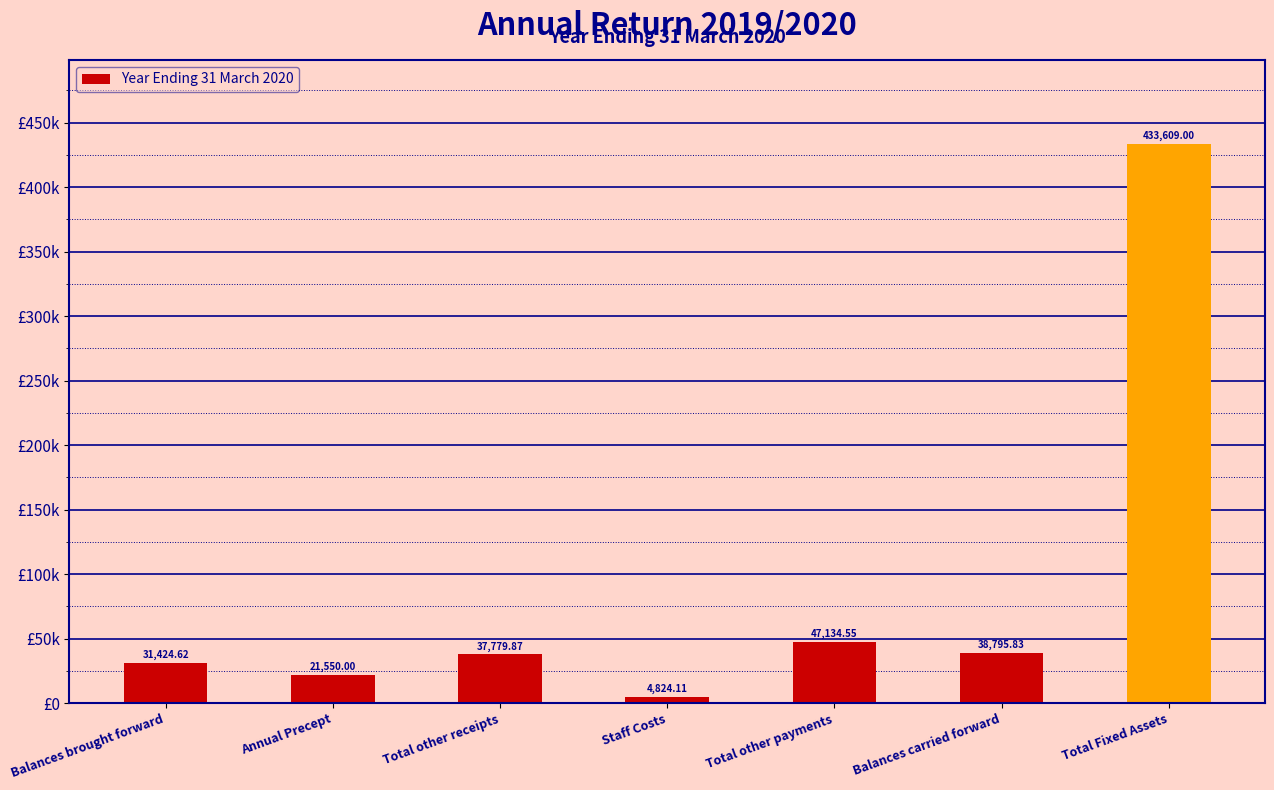

Which category has the highest value across all series?

Total Fixed Assets